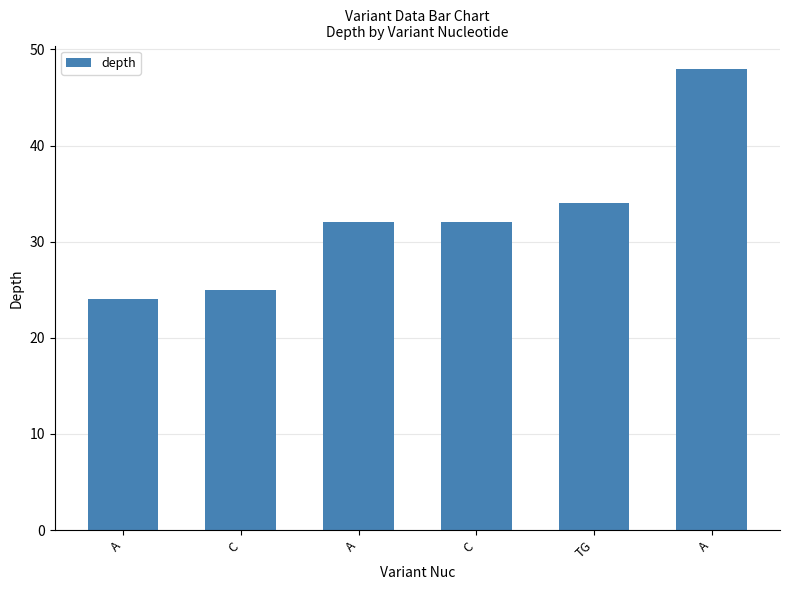

Where does the data first go above 32?

TG